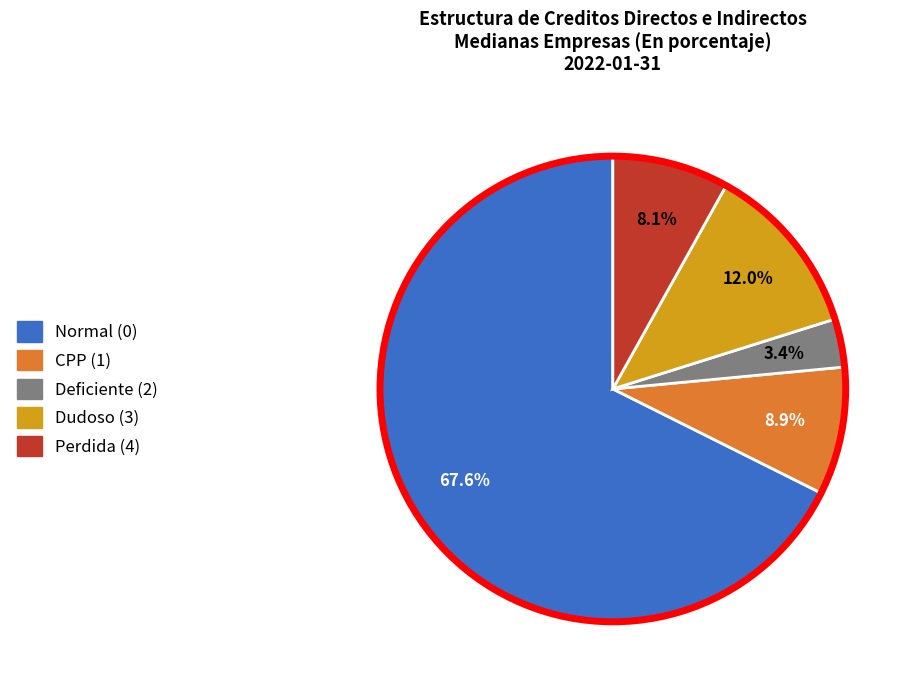

Does any single category account for the majority?

Yes